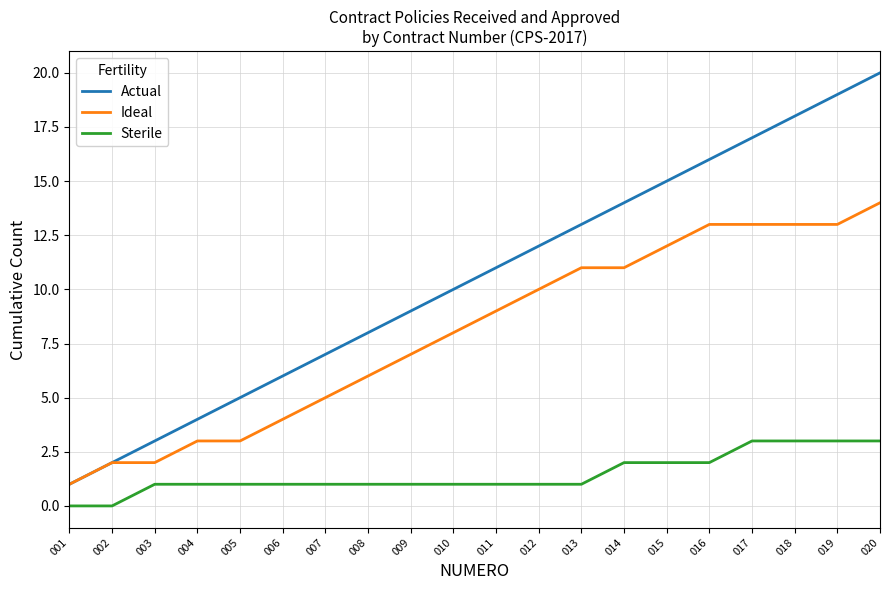

Which series has the largest range (max minus min)?

Actual